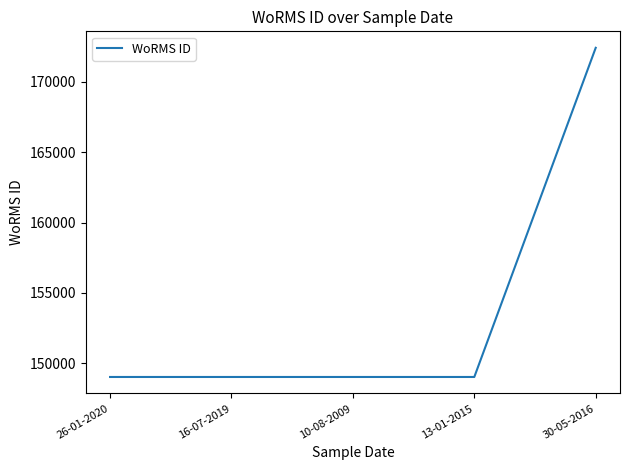

What value does the data have at 13-01-2015?

149028